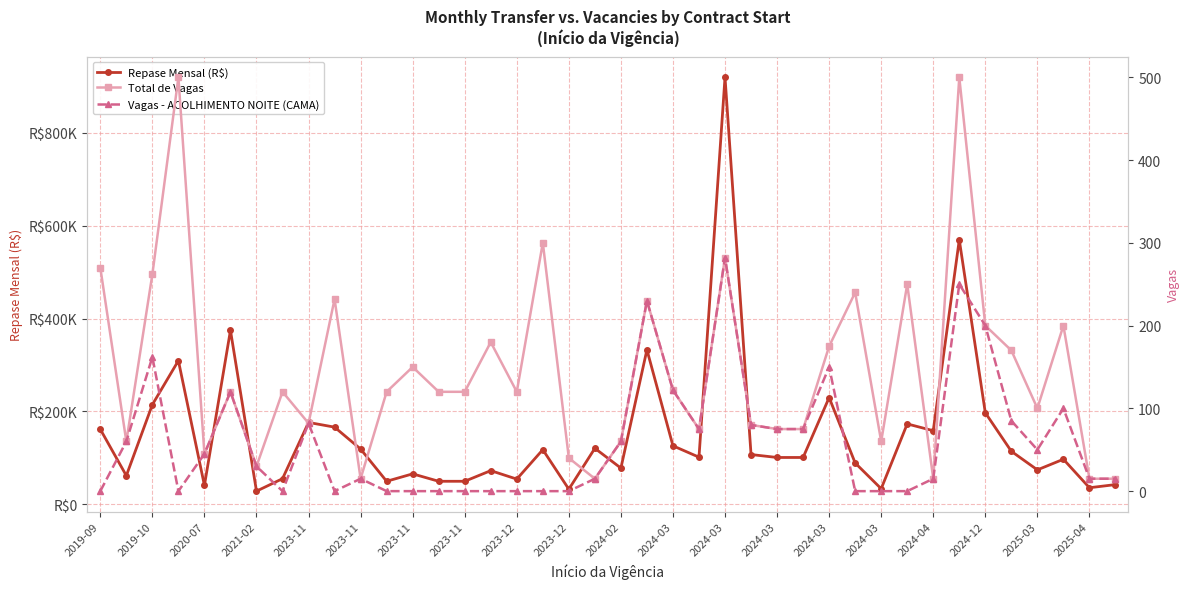

At which category does Repase Mensal (R$) reach its first local valley?

2019-10